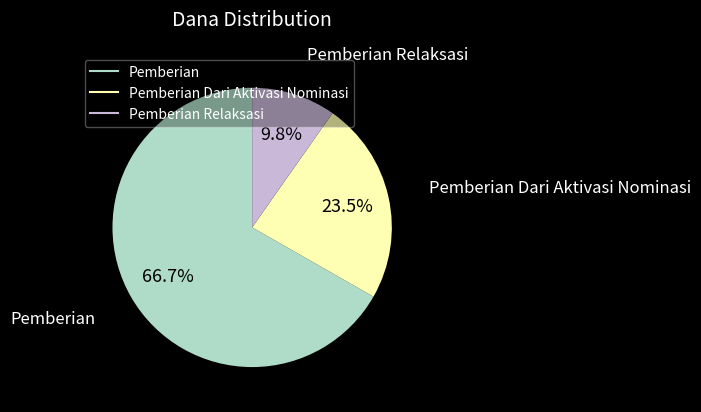

Does any single category account for the majority?

Yes